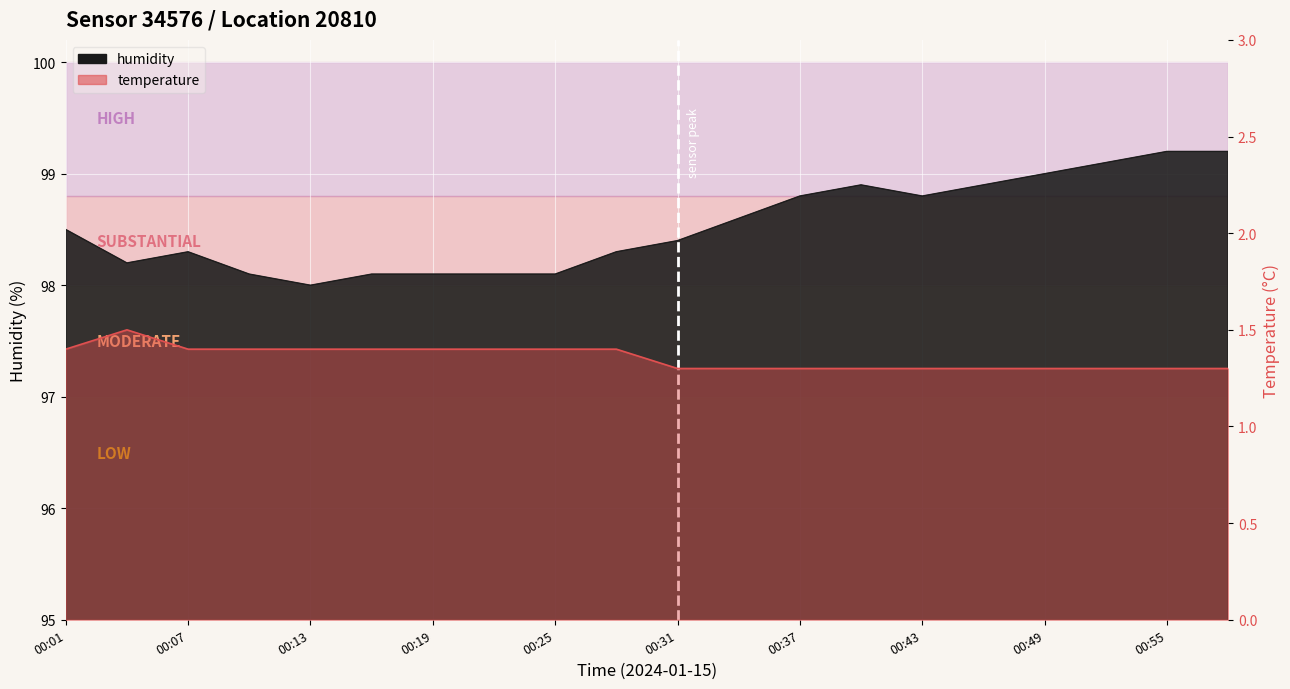

What is the total value across all series at 00:46?

100.2